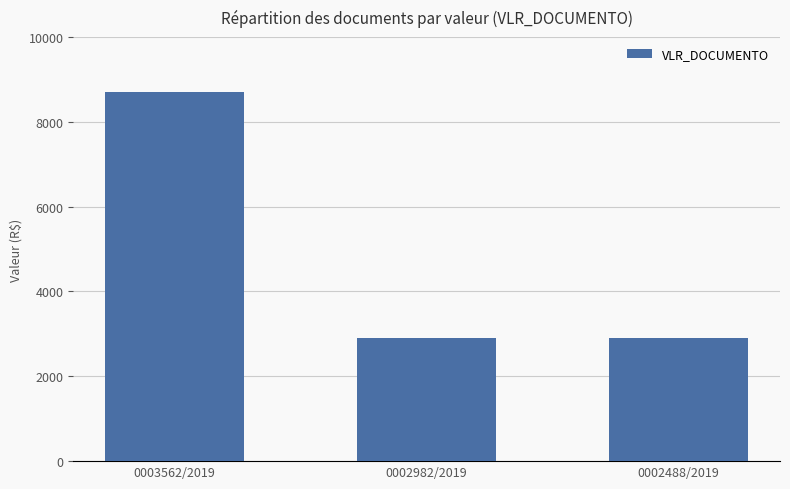

What is the ratio of the value at 0002488/2019 to the value at 0003562/2019?

0.3